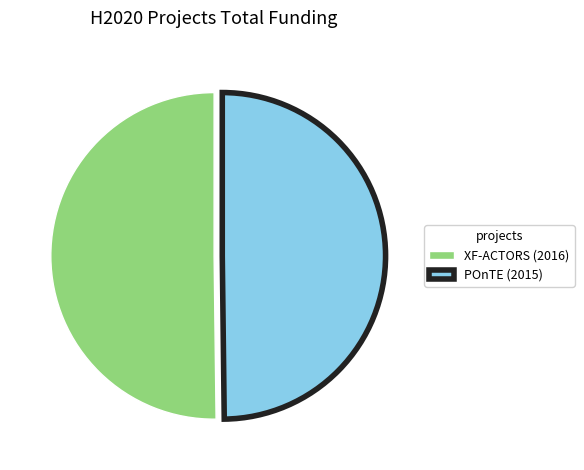

What is the ratio of the value at POnTE (2015) to the value at XF-ACTORS (2016)?

1.0